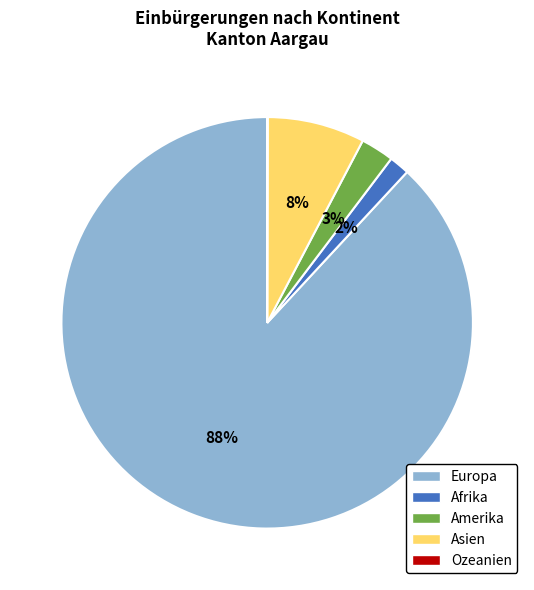

Is the sum of Europa and Afrika greater than half?

Yes